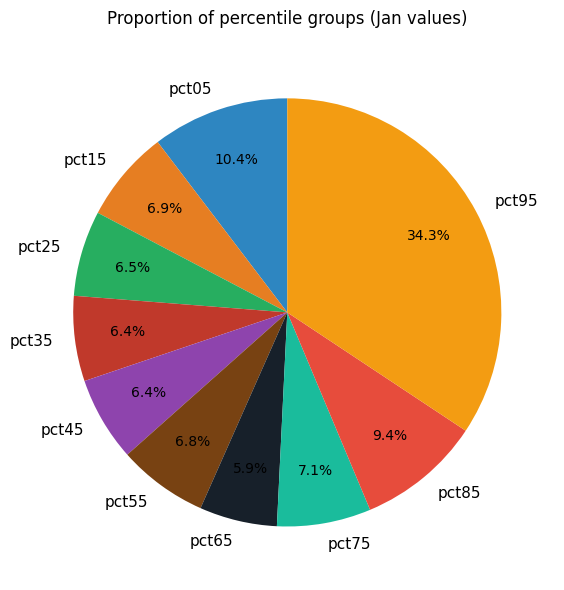

Count the number of slices in the pie.

10